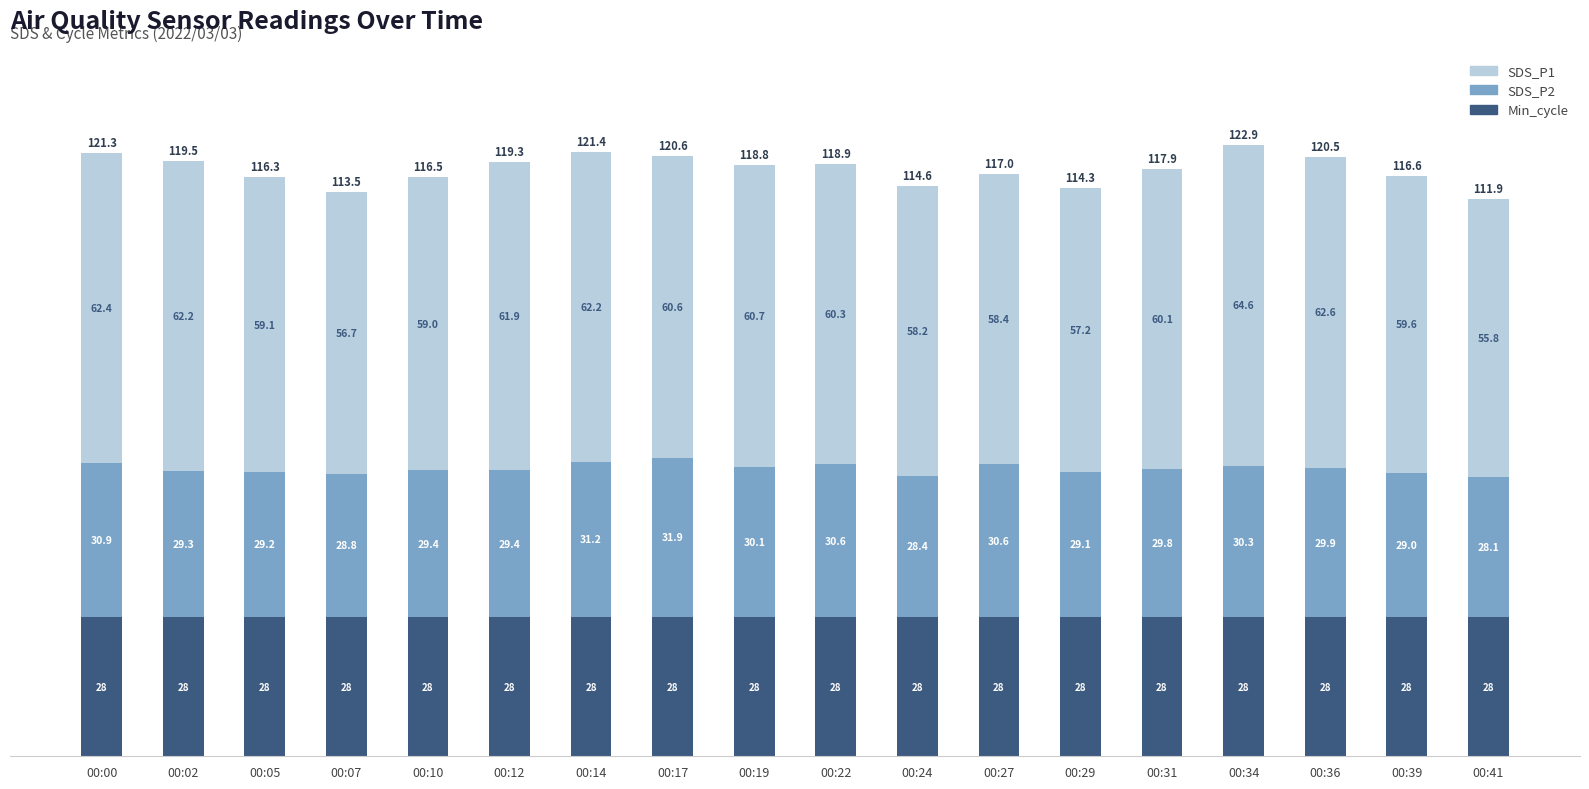

What is the average value of the Min_cycle series?

28.0